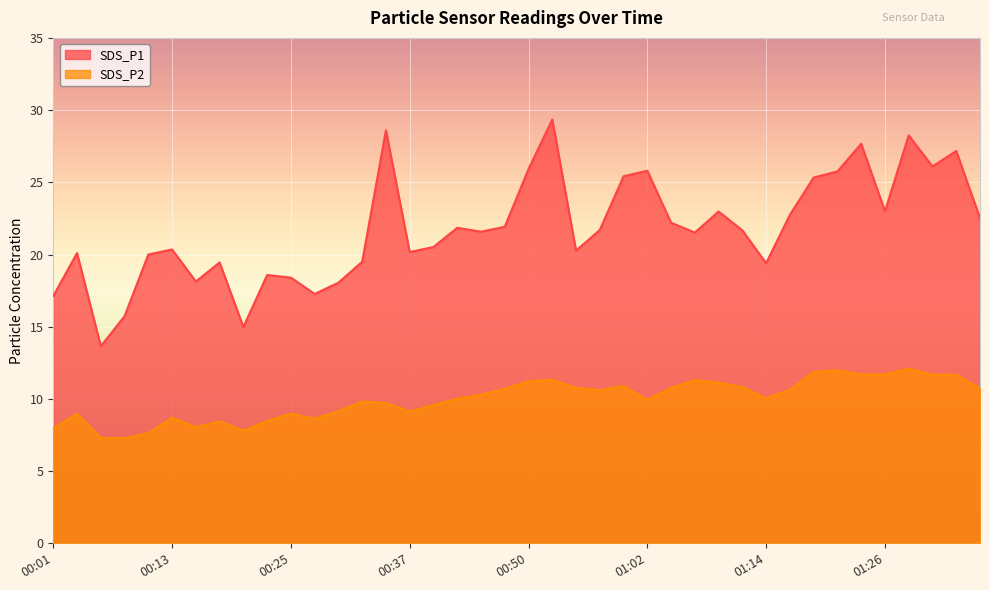

At how many categories does at least one series exceed 16?

37